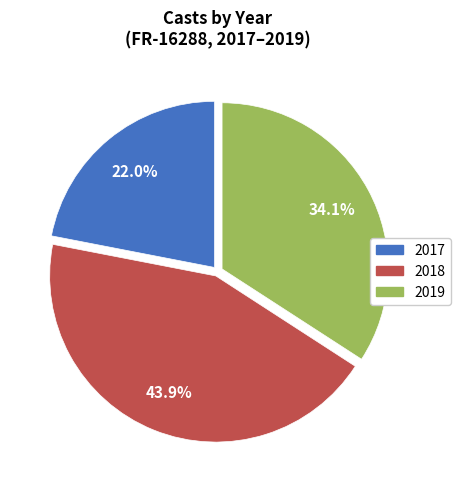

Does any single category account for the majority?

No